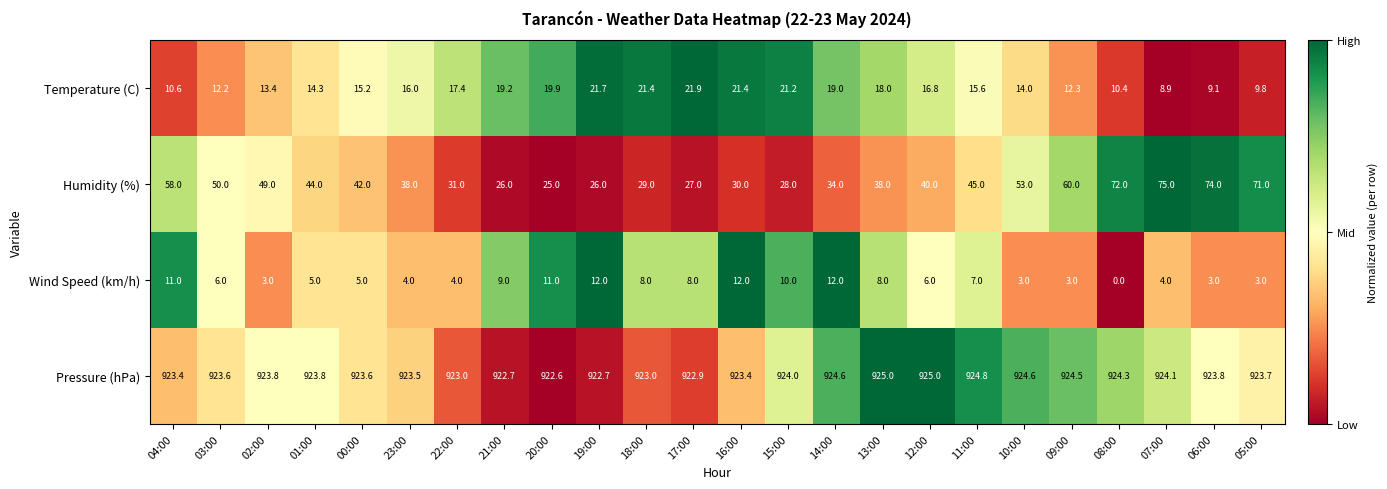

How many distinct data groups are displayed?

4